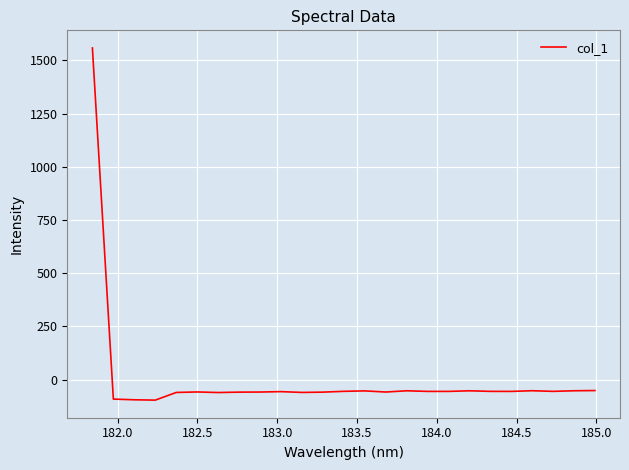

What is the greatest value displayed?

1558.3